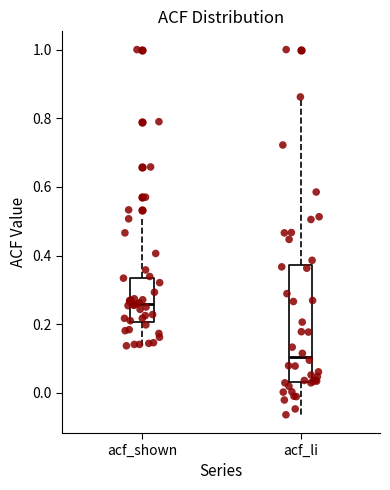

Which box is the tallest, from its lower edge to its upper edge?

acf_li